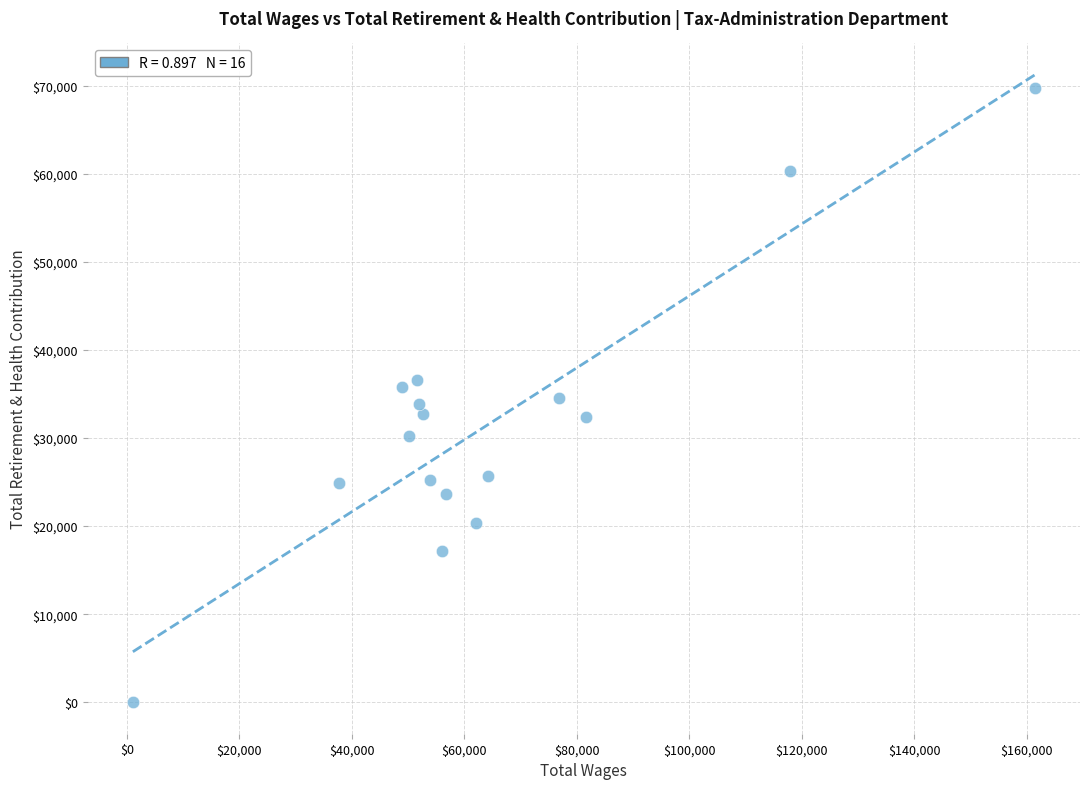

What is the range of Y values (max minus min)?

69769